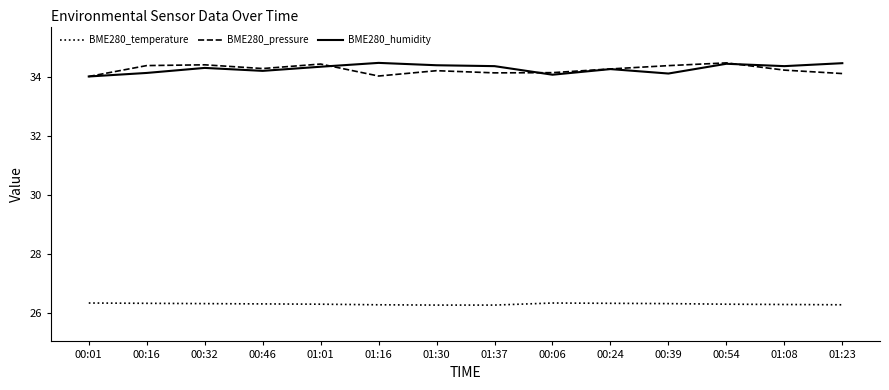

Does the chart display data point markers on the line(s)?

No